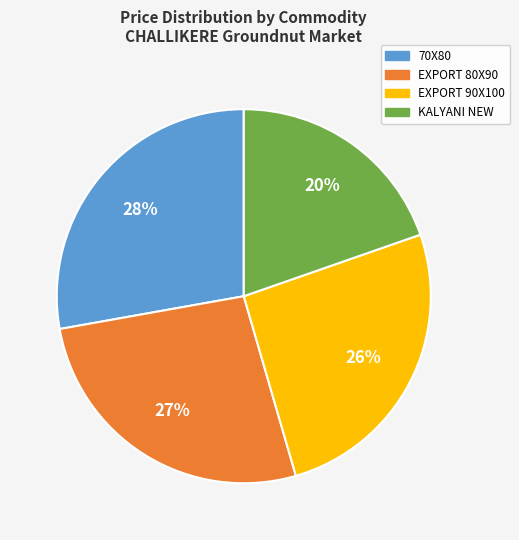

Is it true that KALYANI NEW is 28% of the pie?

False